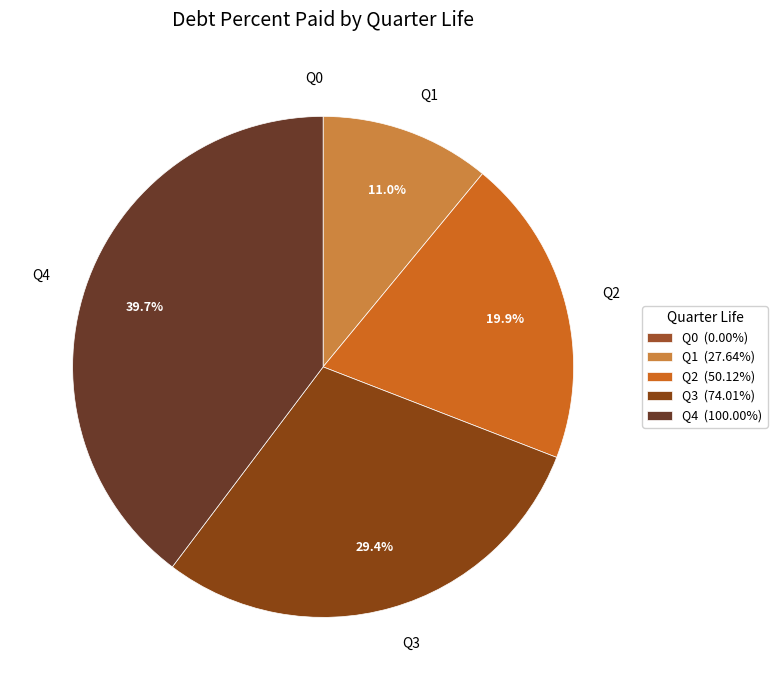

To the nearest percent, what is the difference between the largest and smallest slice percentages?

40%